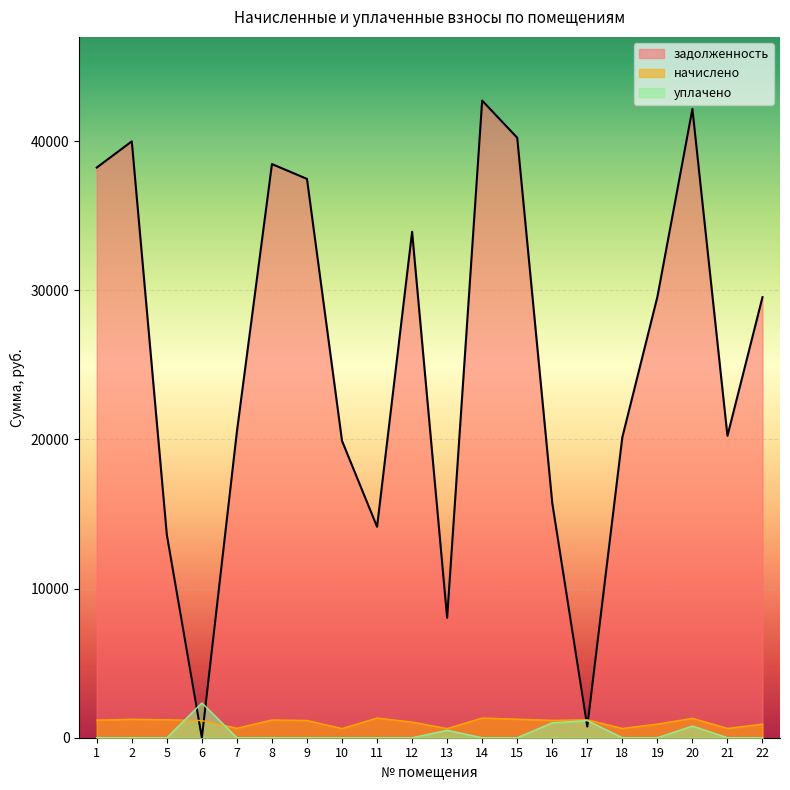

Reading left to right, list all the values displayed in this chart.

задолженность: 38221.6	39975.1	13602.4	0.0	20522.6	38453.5	37460.5	19897.3	14140.1	33914.3	8032.3	42709.0	40220.2	15738.5	746.4	20142.4	29549.3	42148.0	20232.6	29530.0
начислено: 1180.9	1235.0	1204.6	1150.4	634.0	1188.0	1157.3	614.7	1318.7	1047.8	614.7	1319.5	1242.6	1165.3	1201.2	622.3	912.9	1302.2	625.1	912.3
уплачено: 0.0	0.0	0.0	2330.0	0.0	0.0	0.0	0.0	0.0	0.0	500.0	0.0	0.0	1000.0	1146.8	0.0	0.0	782.0	0.0	0.0